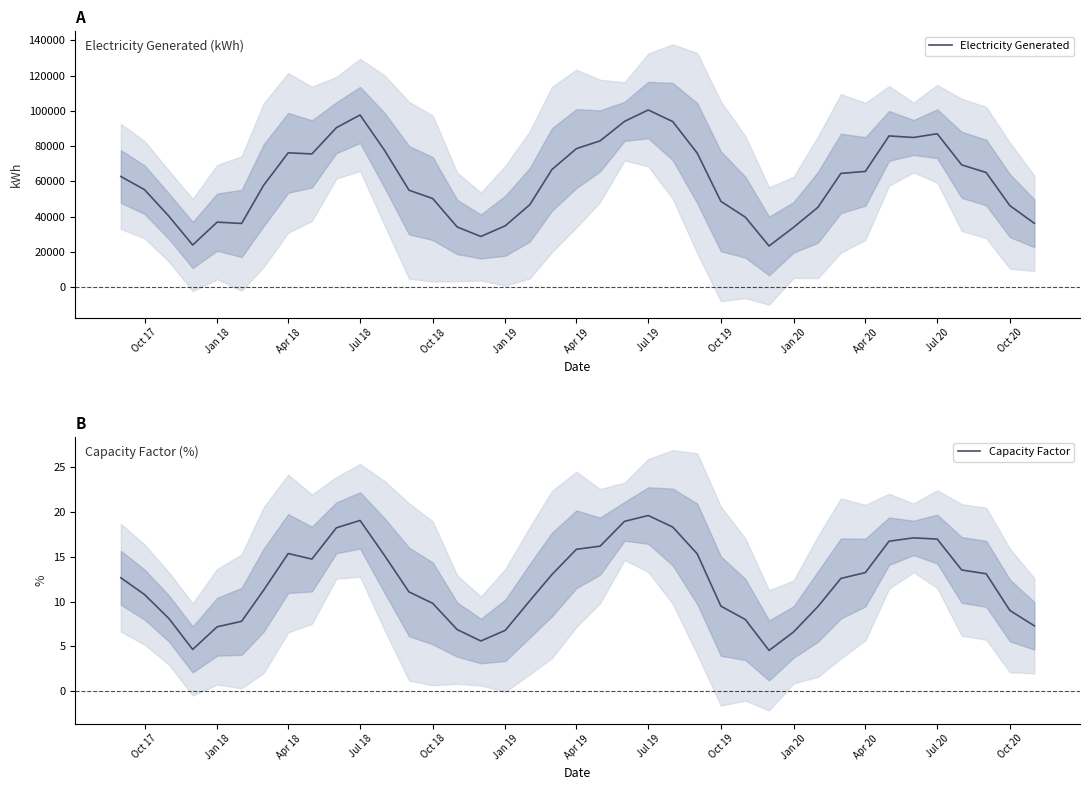

What is the lowest value of the Electricity Generated series?

23421.1